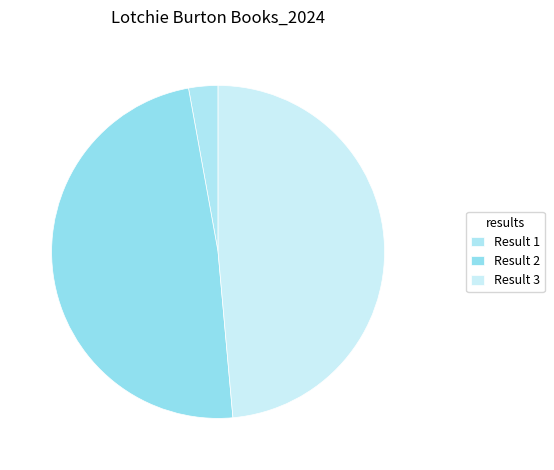

Count the number of slices in the pie.

3